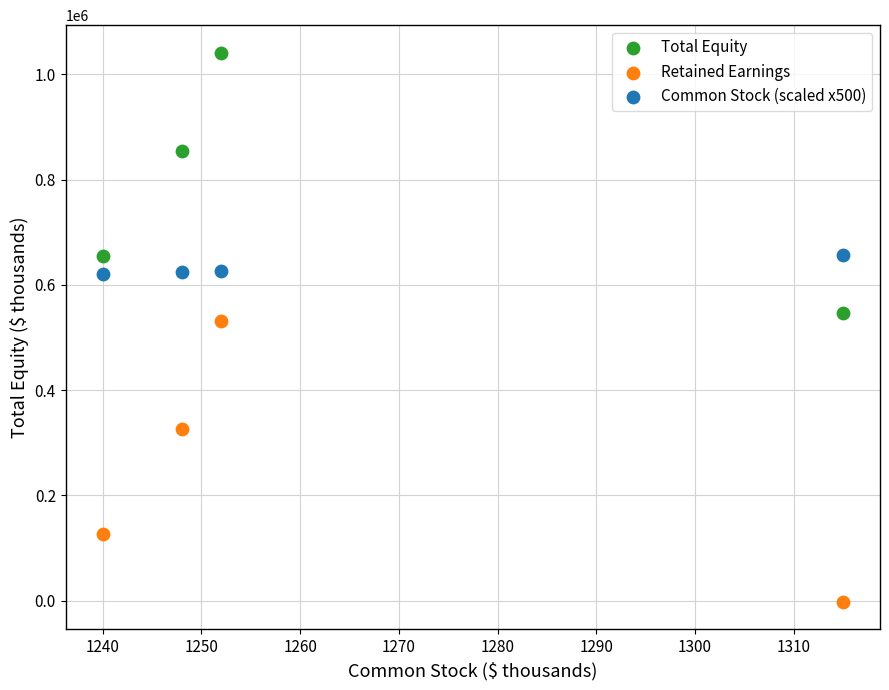

Which series has the widest spread of Y values?

Retained Earnings